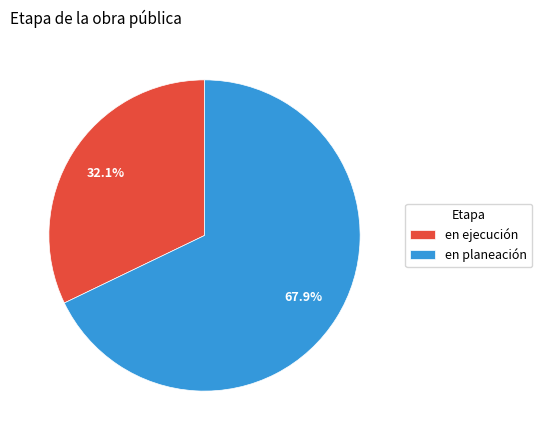

To the nearest percent, what percentage of the pie is en planeación?

68%